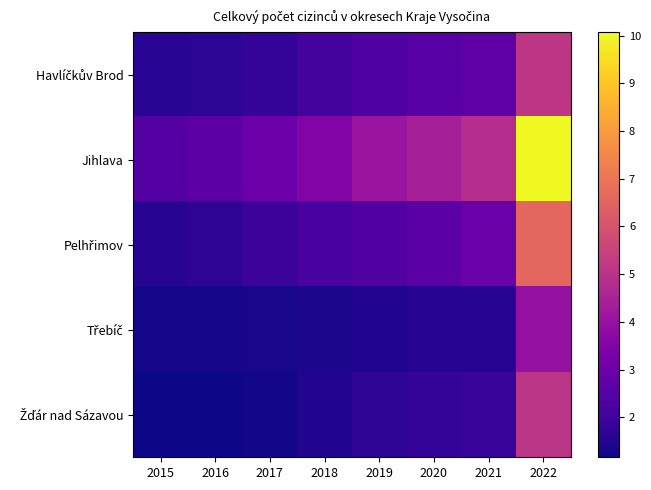

Which series has the largest total across all categories?

Jihlava